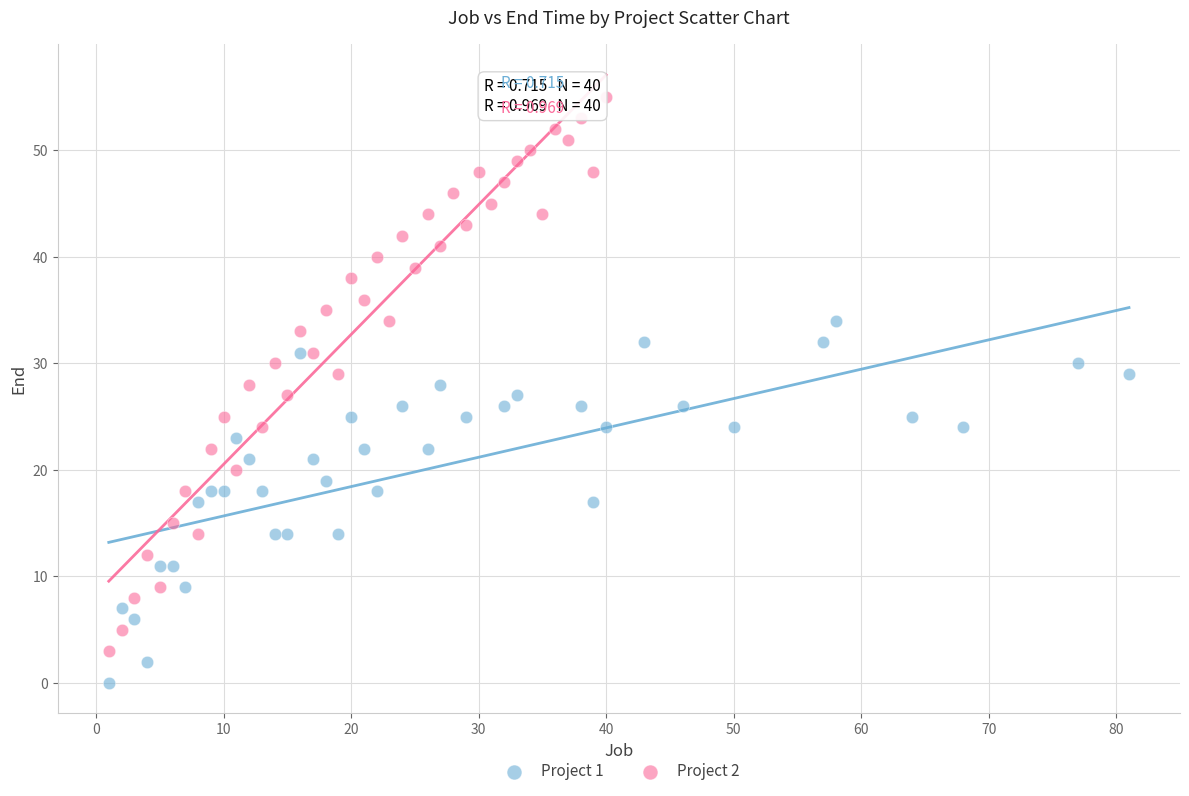

Which series reaches the maximum Y coordinate?

Project 2